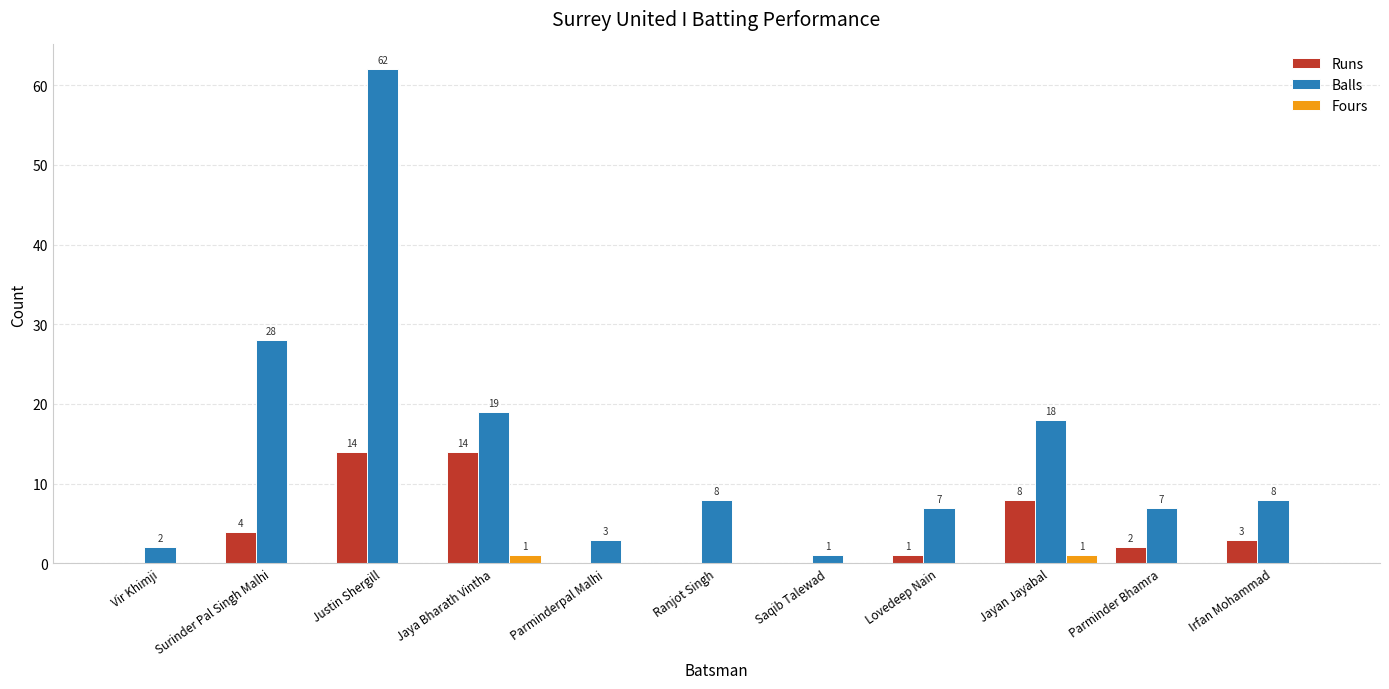

Which series has the widest spread of values?

Balls